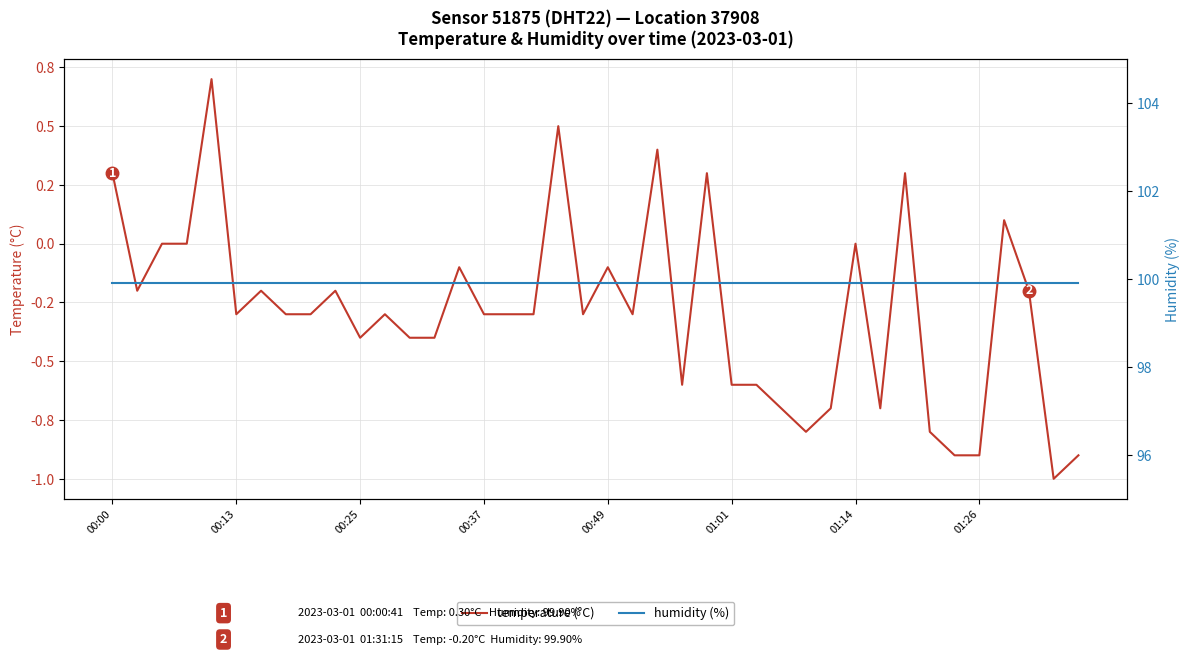

Is it true that humidity equals 99.9 at 11?

True